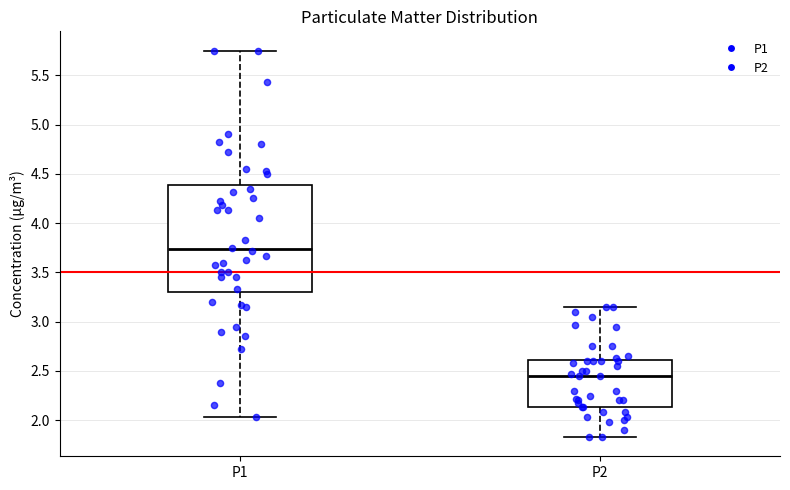

Reading left to right, read every box against the y-axis: the position of its median line, the range the box covers, and the ends of its whiskers. The values are not printed on the chart, so give them approximately, as read against the axis.

P1: median 3.75, box 3.30 to 4.40, whiskers 2.05 to 5.75
P2: median 2.45, box 2.15 to 2.60, whiskers 1.85 to 3.15